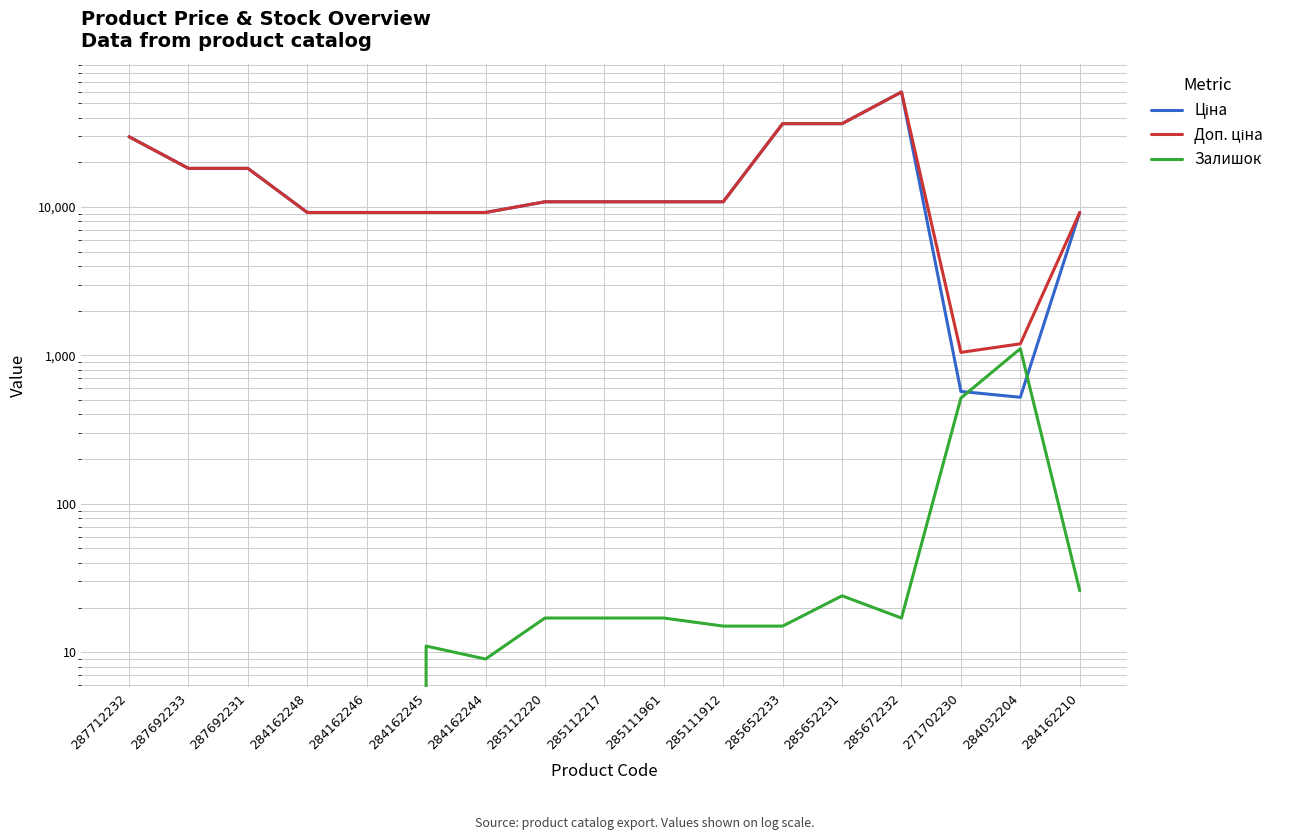

What position from the right is 285112220?

10